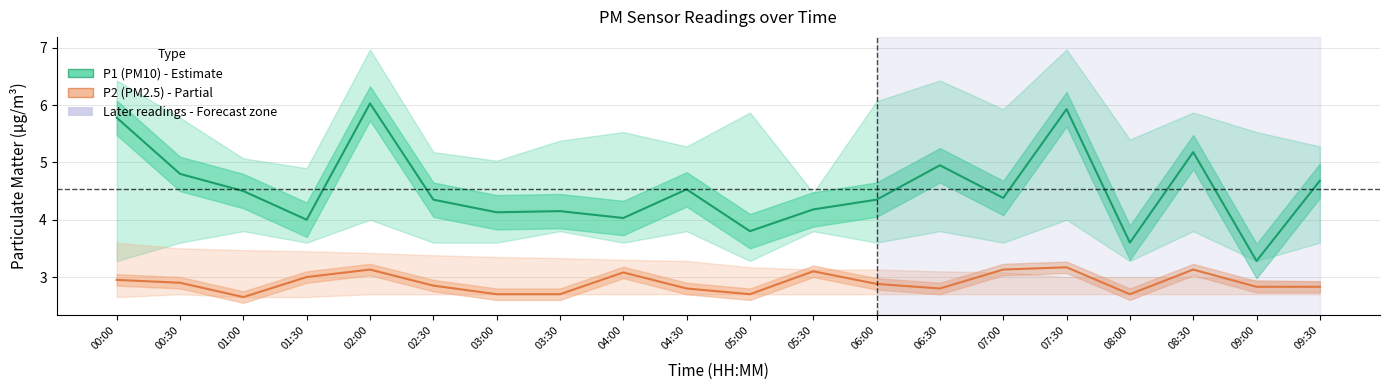

Is it true that P1 (PM10) equals 4.2 at 05:30?

True